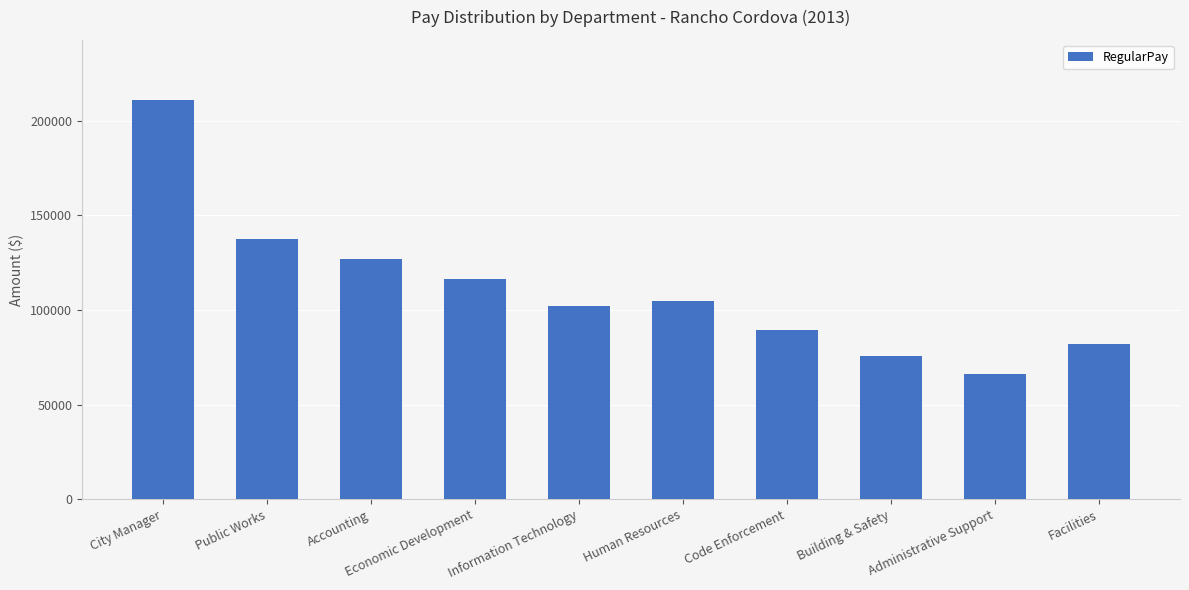

List the labels in order of value, largest first.

City Manager, Public Works, Accounting, Economic Development, Human Resources, Information Technology, Code Enforcement, Facilities, Building & Safety, Administrative Support